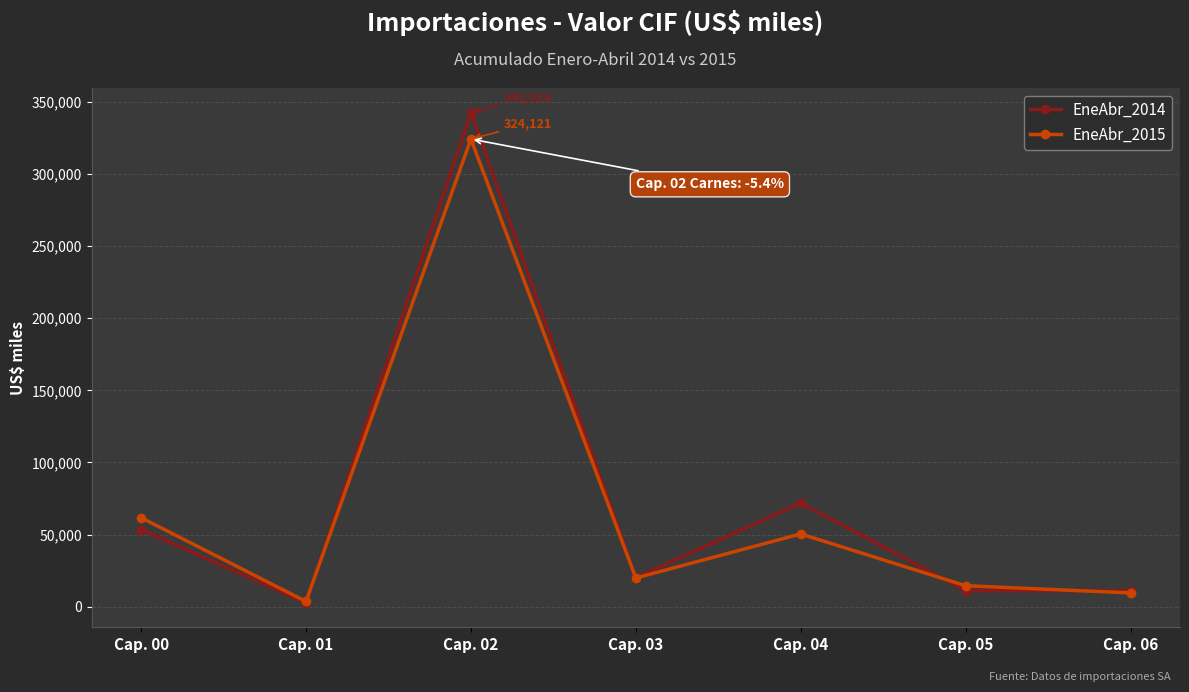

What is the sum of all EneAbr_2015 values?

484018